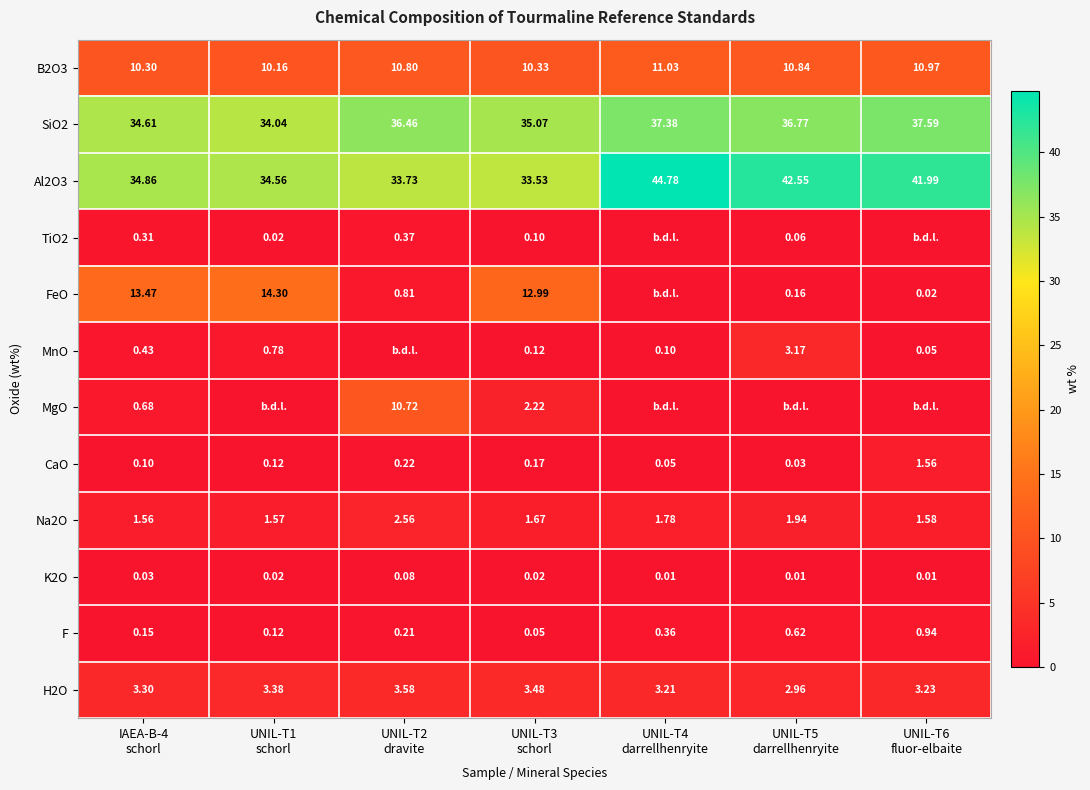

What is the total value across all series at UNIL-T1
schorl?

99.1